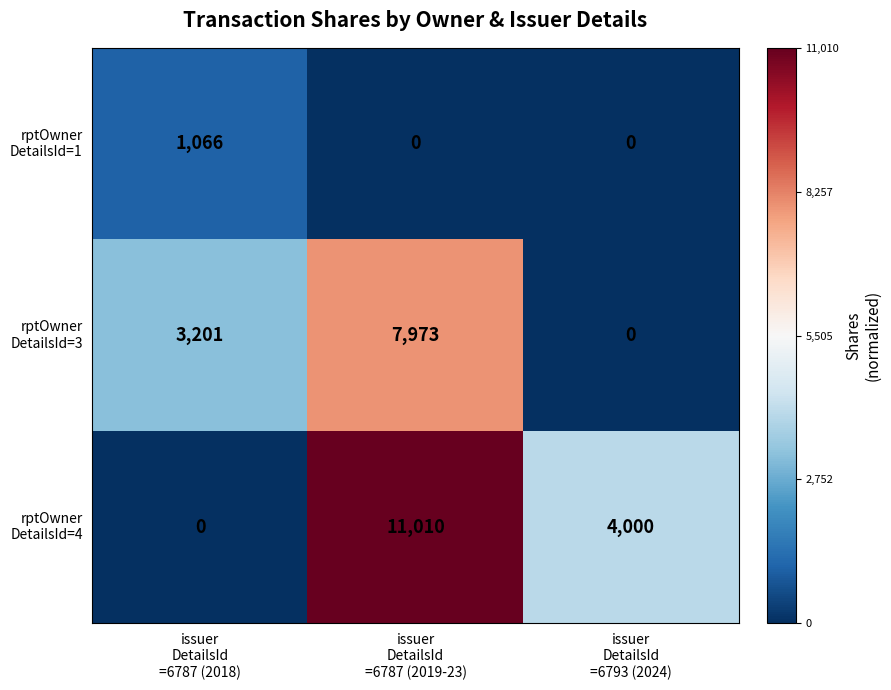

How many data points does each series have?

3